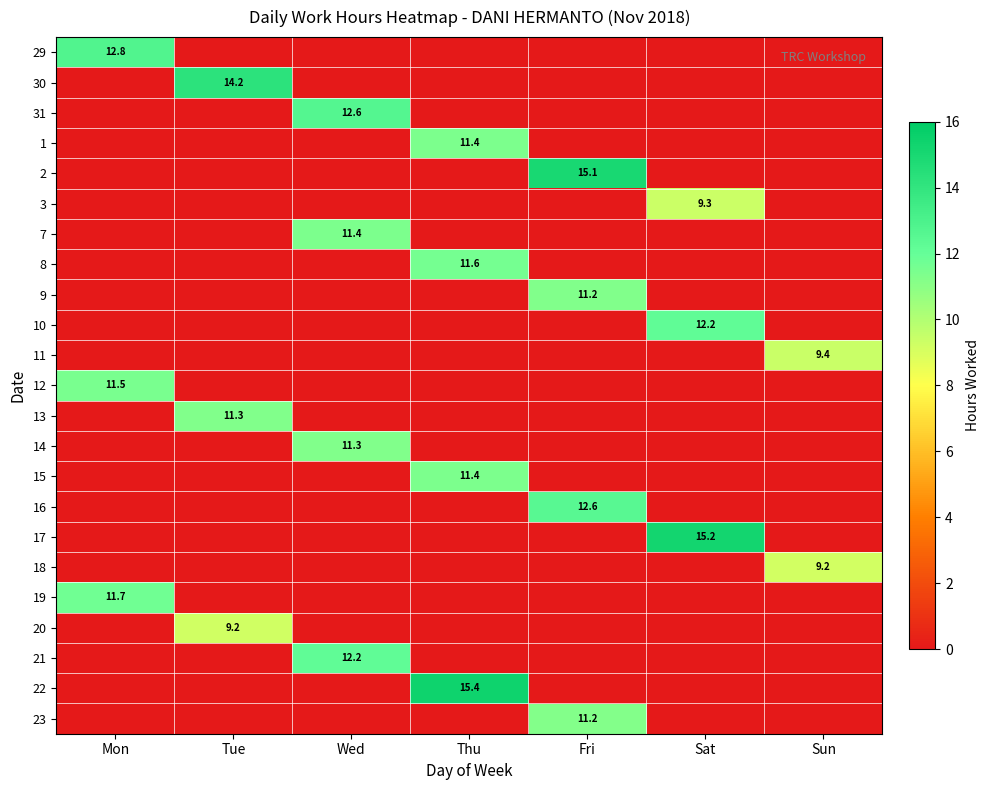

Between Wed and Sun, which series saw the biggest shift?

31